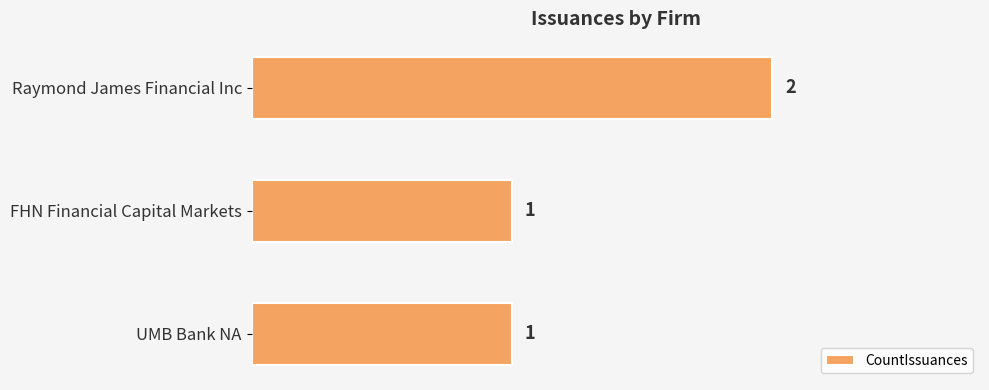

Approximately how many times larger is the value at UMB Bank NA compared to FHN Financial Capital Markets?

1.0